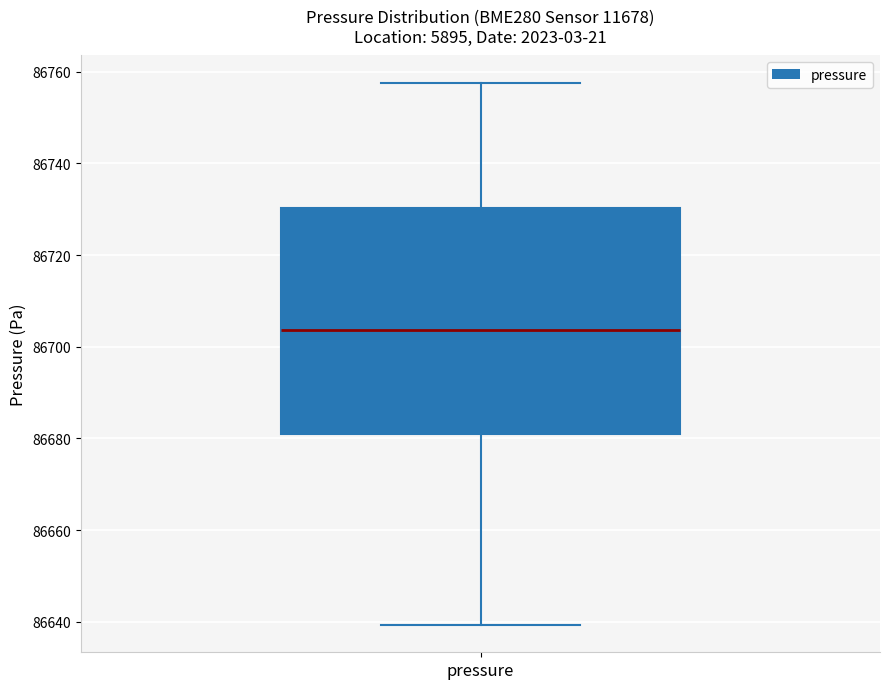

Transcribe this box plot: give where the median line is, the range the box spans, and where the two whiskers end, as read against the y-axis. The values are not printed on the chart, so give them approximately, as read against the axis.

median 86704, box 86680 to 86730, whiskers 86640 to 86758